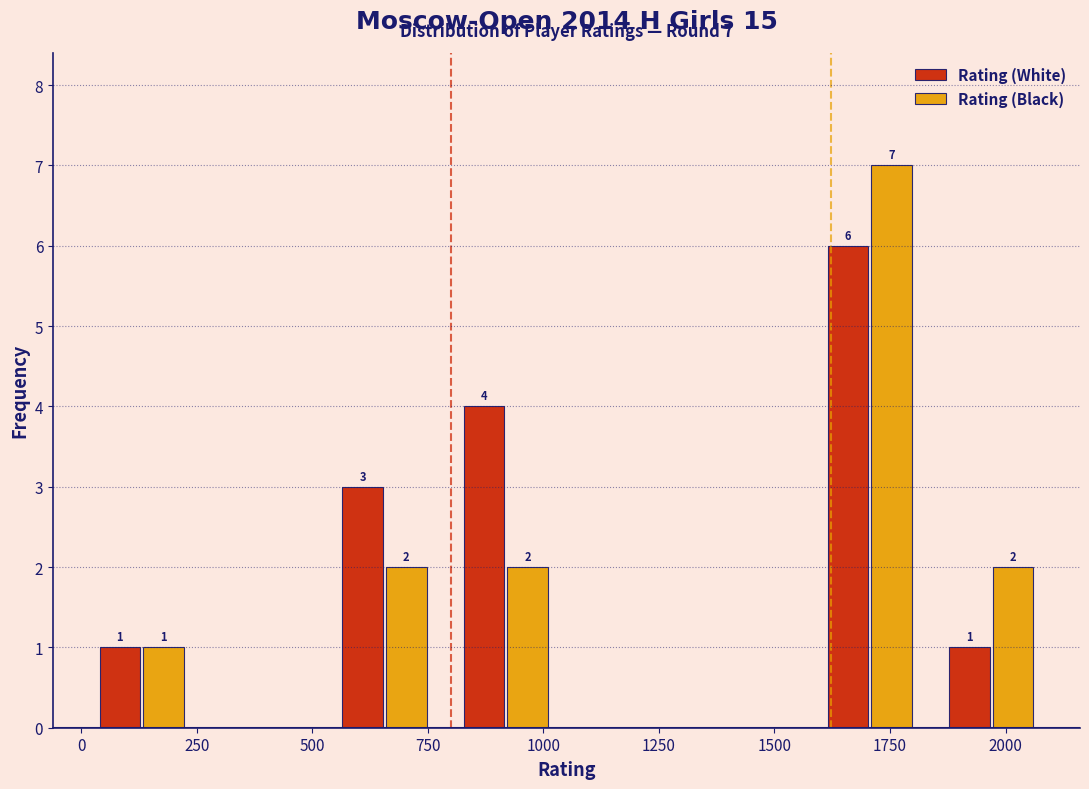

In the Rating (Black) series, which range on the x-axis has the tallest bar?

1600 to 1850